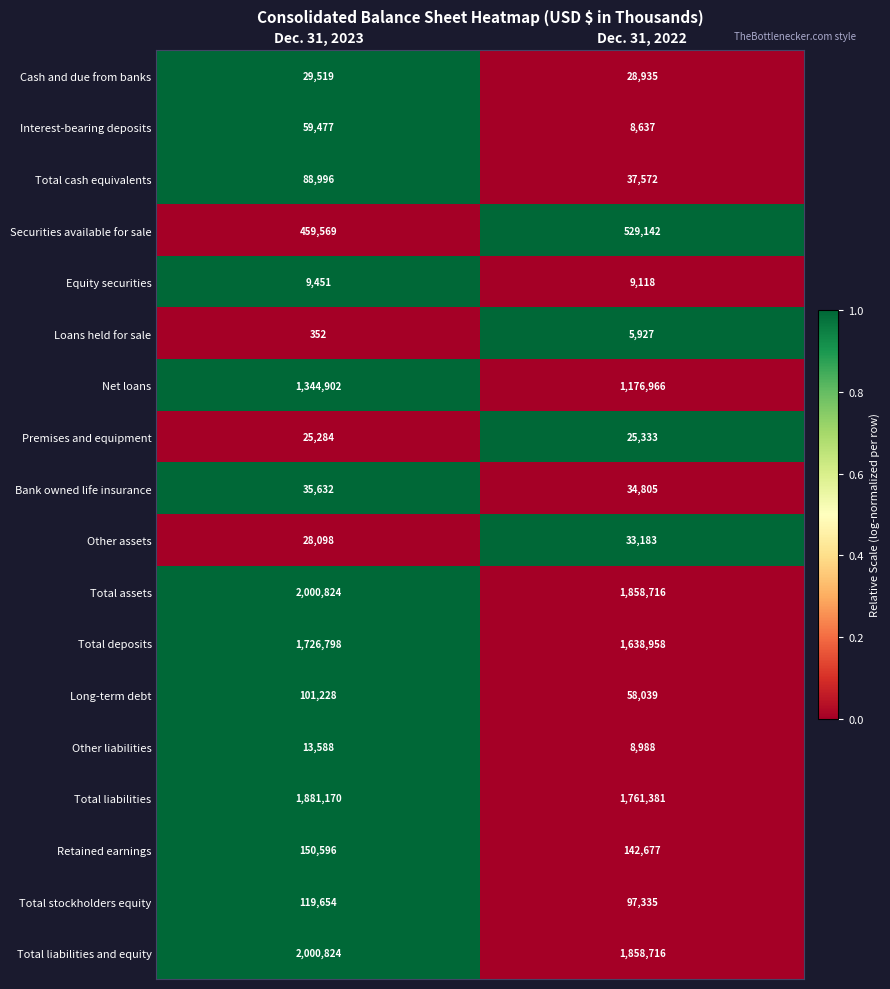

How many series are shown in this chart?

18